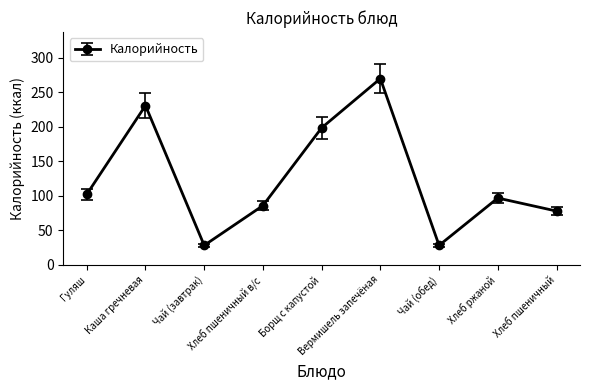

What is the sum of the values at Чай (завтрак) and Борщ с капустой?

226.2